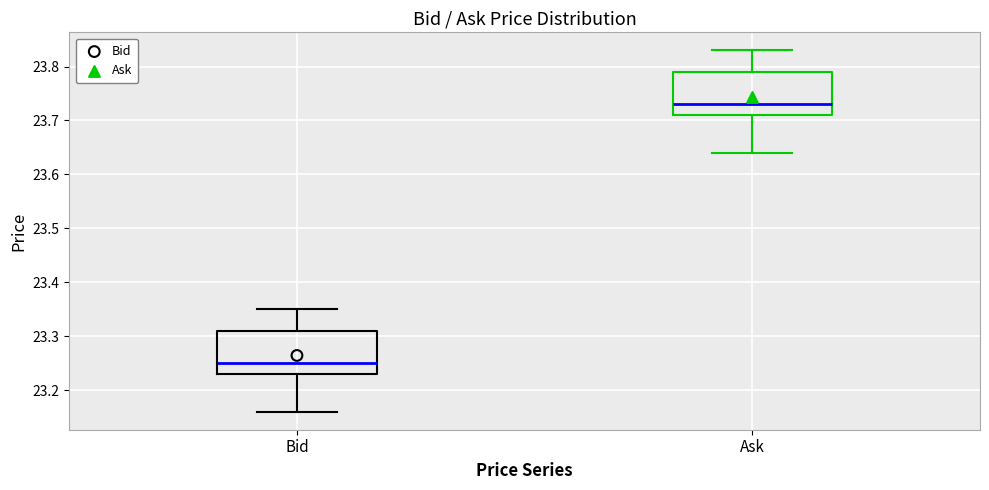

Reading left to right, transcribe this box plot: for each box, give where its median line is, the range the box spans, and where its two whiskers end, as read against the y-axis. The values are not printed on the chart, so give them approximately, as read against the axis.

Bid: median 23.25, box 23.23 to 23.31, whiskers 23.16 to 23.35
Ask: median 23.73, box 23.71 to 23.79, whiskers 23.64 to 23.83